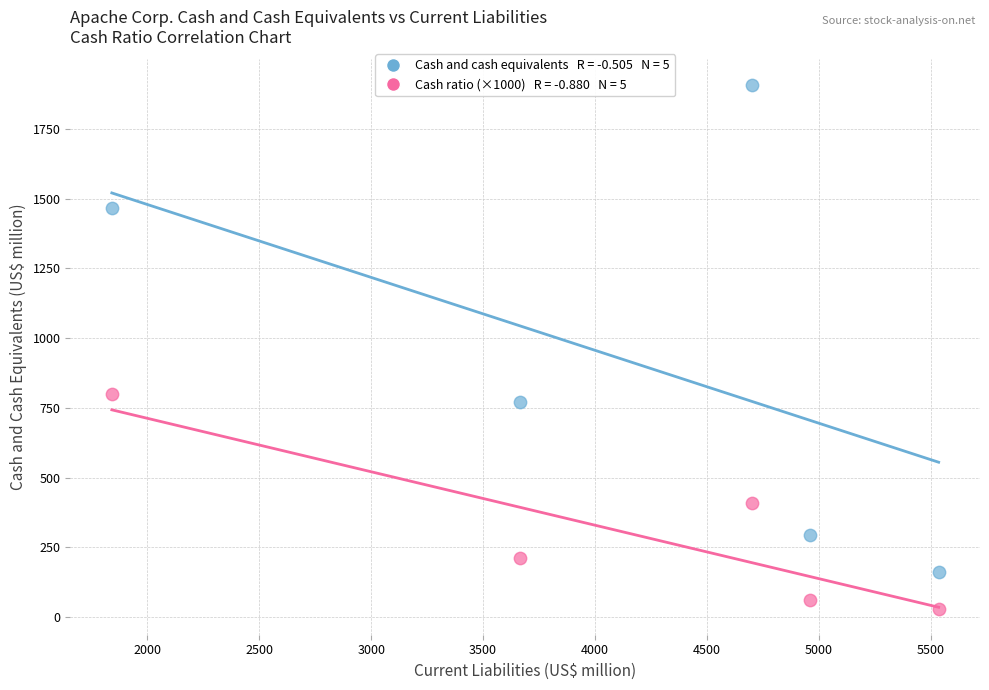

Across all series, what Y value is closest to 968?

800